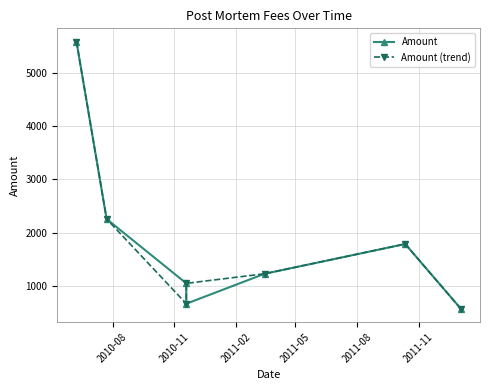

What is the highest value of the Amount series?

5597.5